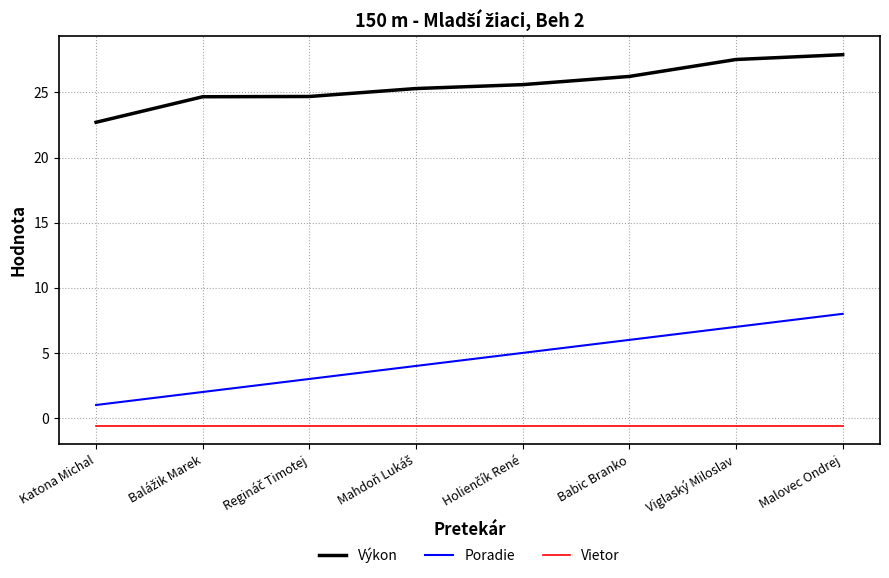

At which label does Výkon reach its minimum?

Katona Michal